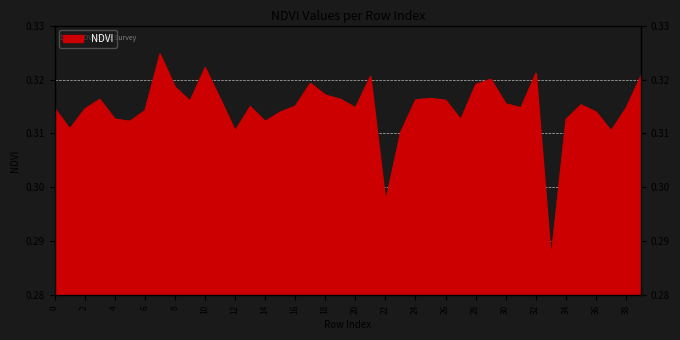

Rank the categories by value from lowest to highest.

33, 22, 23, 12, 37, 1, 14, 5, 34, 27, 4, 15, 36, 6, 2, 0, 38, 31, 20, 13, 16, 35, 30, 9, 26, 24, 3, 19, 11, 25, 18, 8, 28, 17, 29, 21, 39, 32, 10, 7